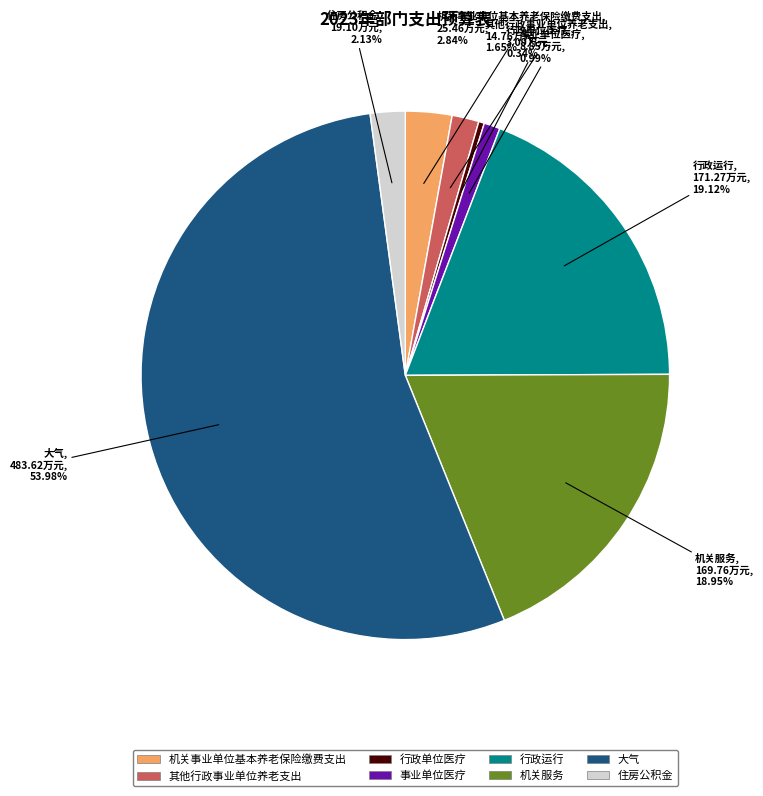

Combined, what portion of the pie is 行政单位医疗 and 大气?

54.3%